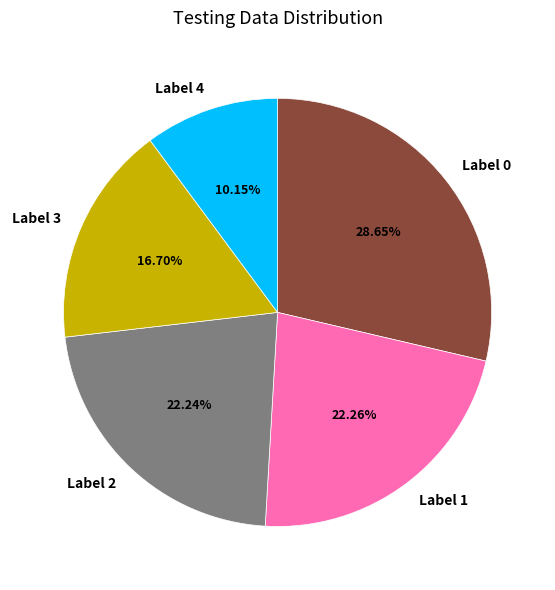

Does Label 3 represent more than half of the total?

No